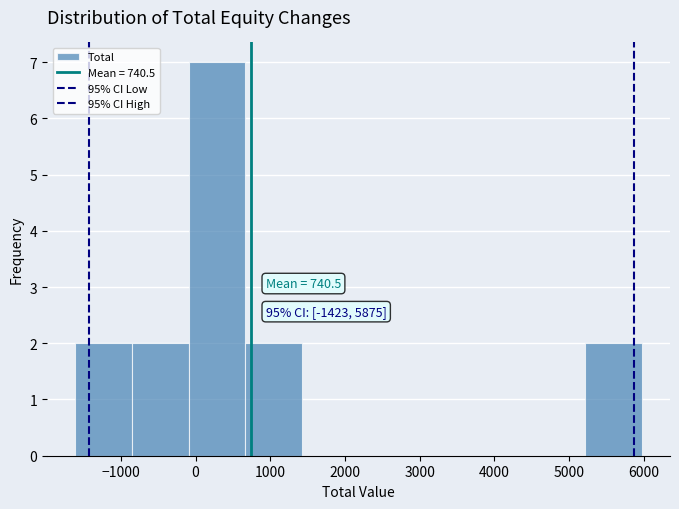

Over which range of the x-axis is the bar tallest?

-100 to 700